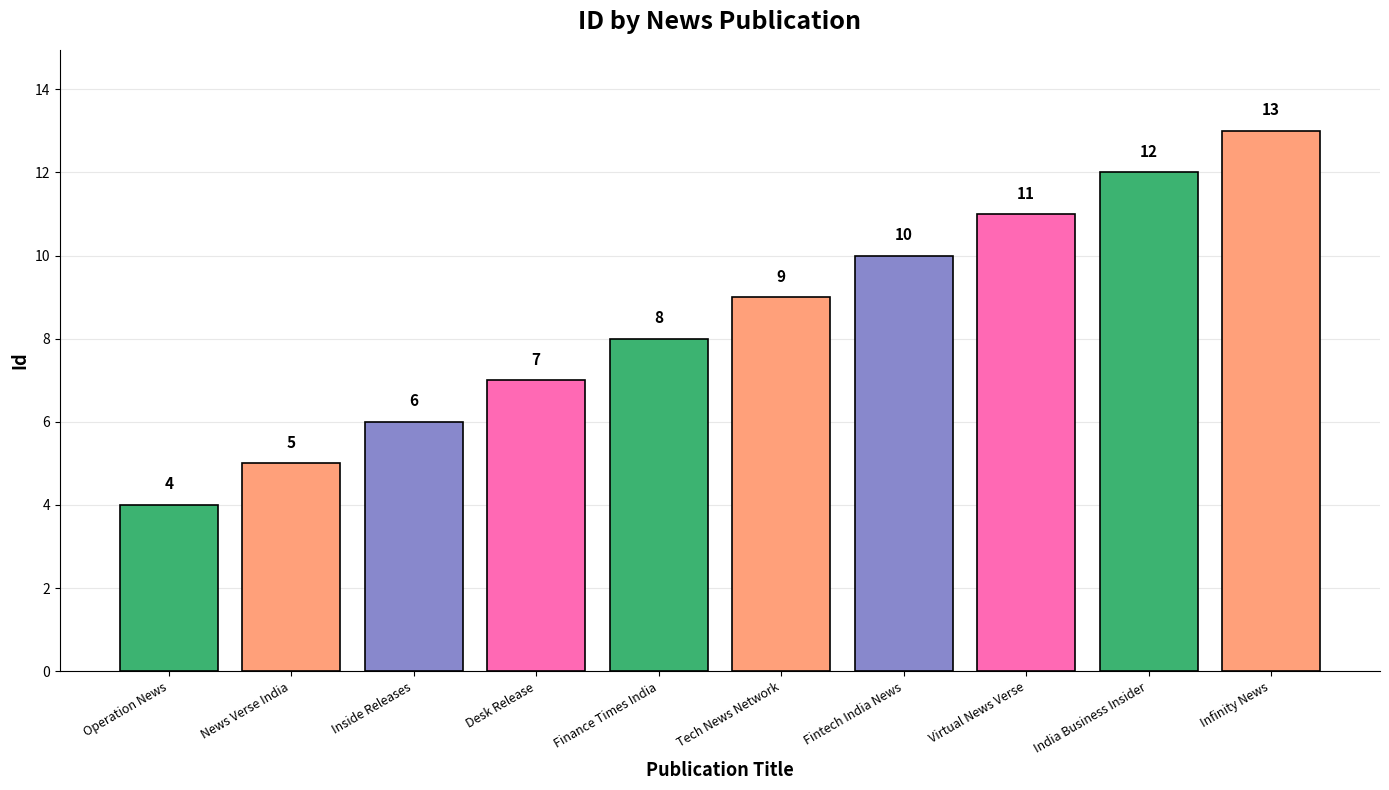

Read the value at Desk Release.

7